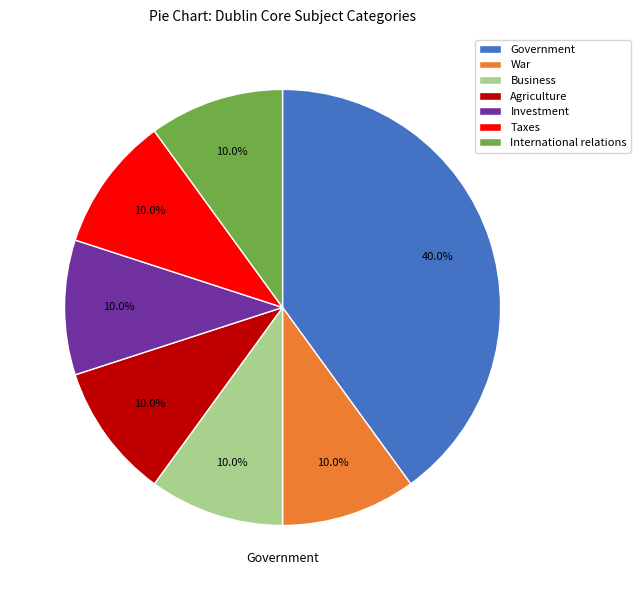

Rank the categories by value from lowest to highest.

War, Business, Agriculture, Investment, Taxes, International relations, Government